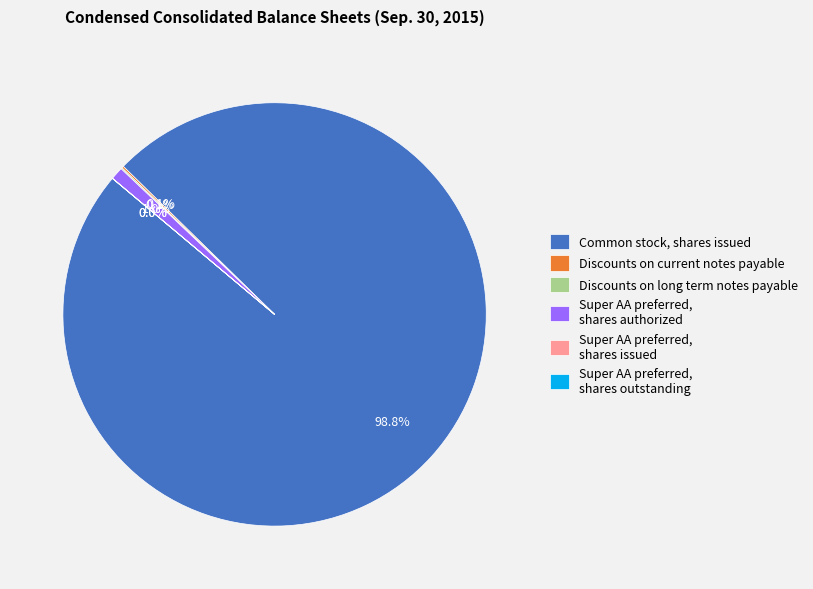

True or false: Common stock, shares issued accounts for 99% of the total.

True